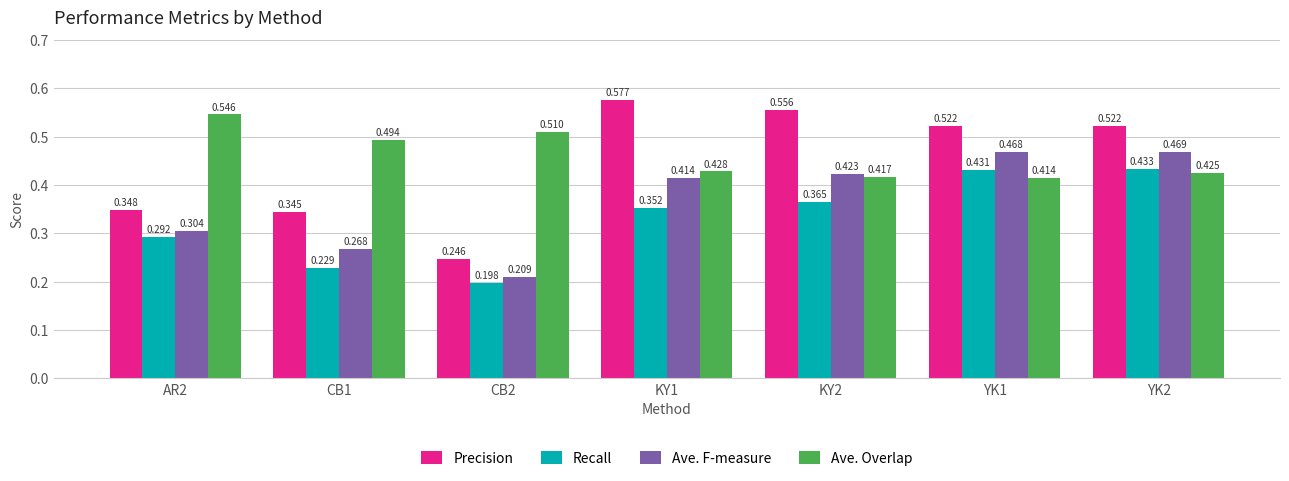

Which series has the widest spread of values?

Precision